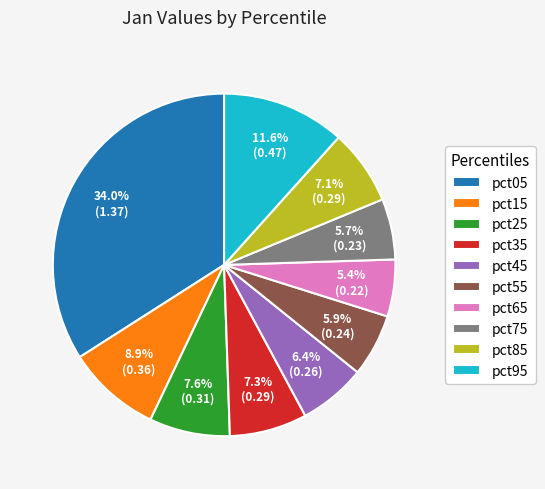

Does pct85 account for over 50% of the chart?

No